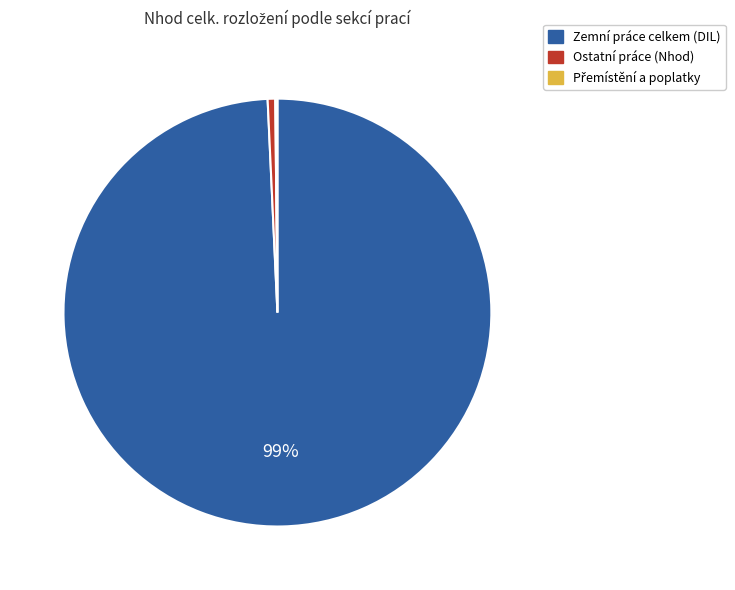

Is there a majority slice in this chart?

Yes